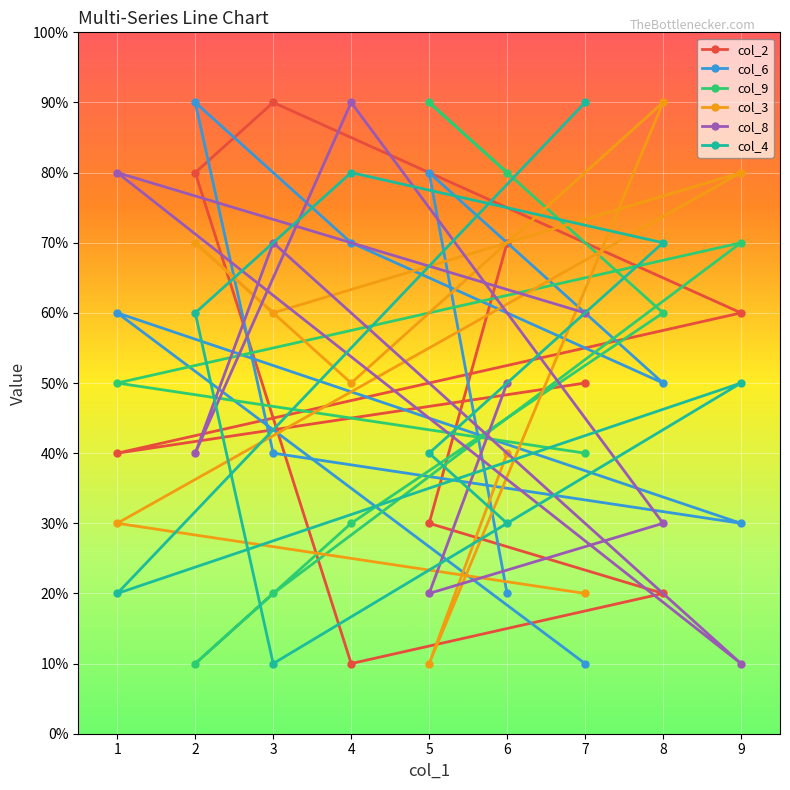

Reading left to right, what are all the values shown in this chart?

col_2: 7=5	1=4	9=6	3=9	2=8	4=1	8=2	5=3	6=7
col_6: 7=1	1=6	9=3	3=4	2=9	4=7	8=5	5=8	6=2
col_9: 7=4	1=5	9=7	3=2	2=1	4=3	8=6	5=9	6=8
col_3: 7=2	1=3	9=8	3=6	2=7	4=5	8=9	5=1	6=4
col_8: 7=6	1=8	9=1	3=7	2=4	4=9	8=3	5=2	6=5
col_4: 7=9	1=2	9=5	3=1	2=6	4=8	8=7	5=4	6=3